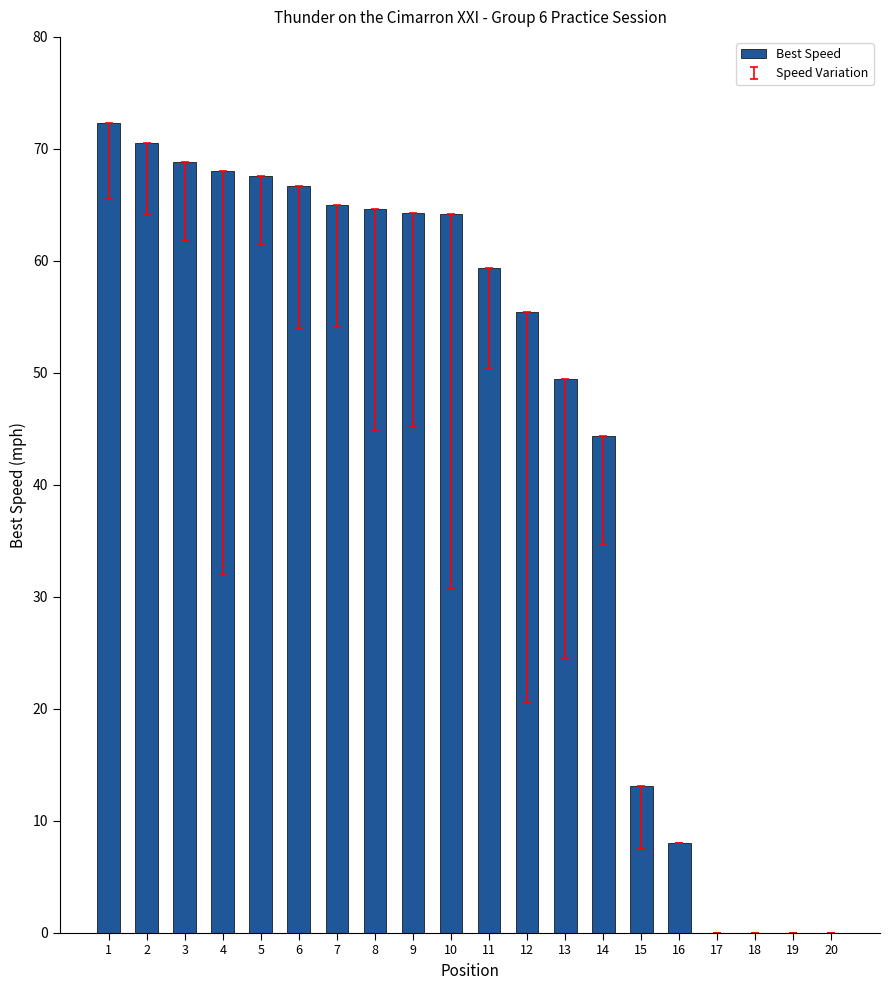

How many series are shown in this chart?

1